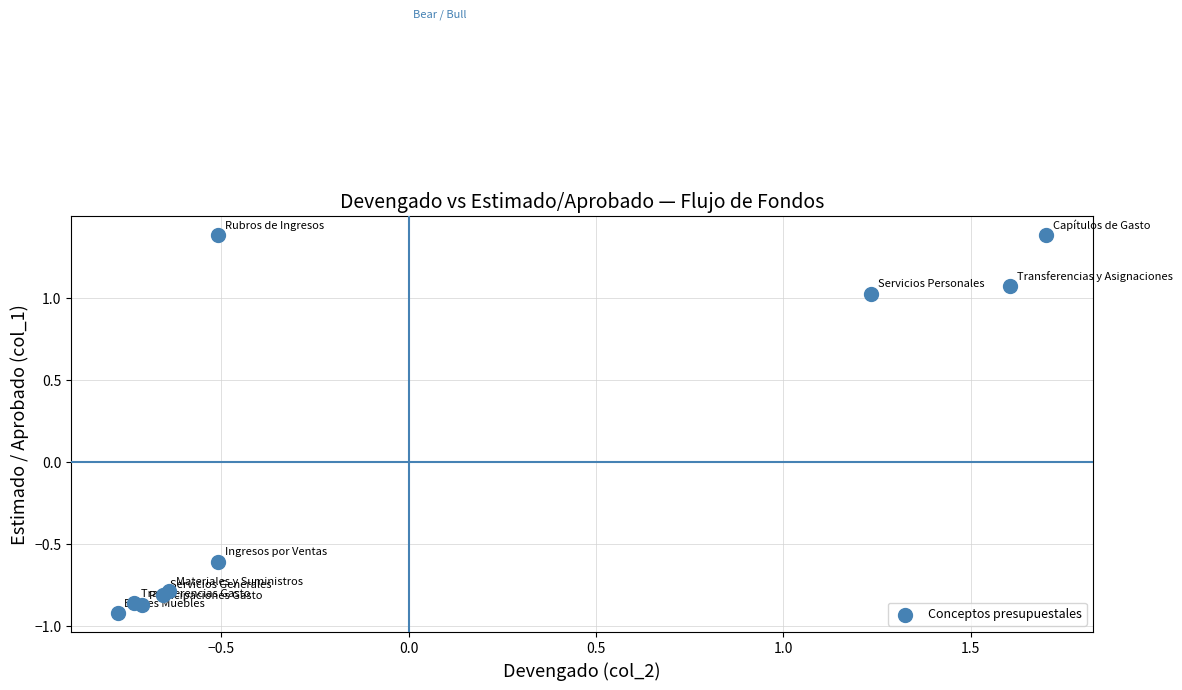

What Y value in the scatter plot is closest to 0?

-0.6